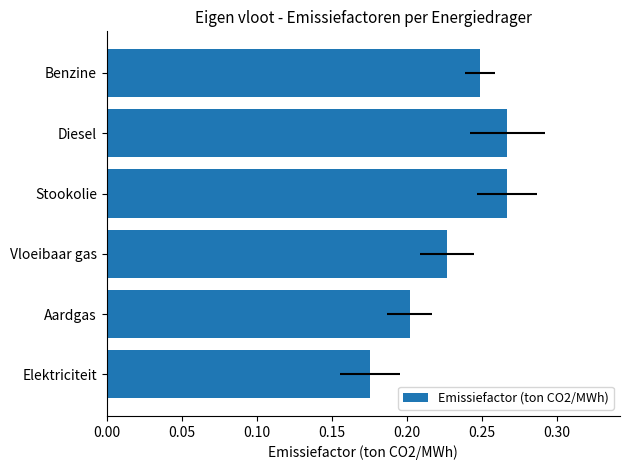

What is the approximate value at Benzine?

0.2